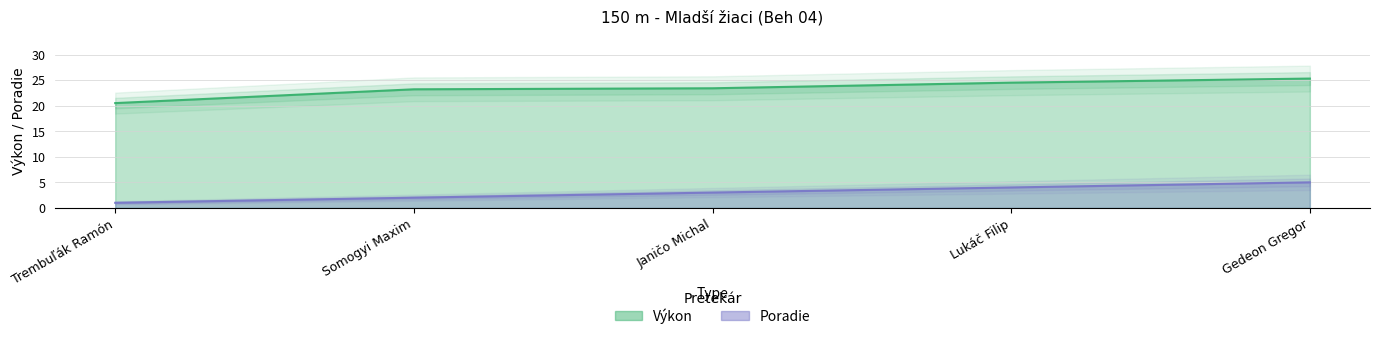

Reading right to left, list all the values displayed in this chart.

Výkon: Gedeon Gregor=25.3	Lukáč Filip=24.5	Janičo Michal=23.4	Somogyi Maxim=23.2	Trembuľák Ramón=20.5
Poradie: Gedeon Gregor=5.0	Lukáč Filip=4.0	Janičo Michal=3.0	Somogyi Maxim=2.0	Trembuľák Ramón=1.0